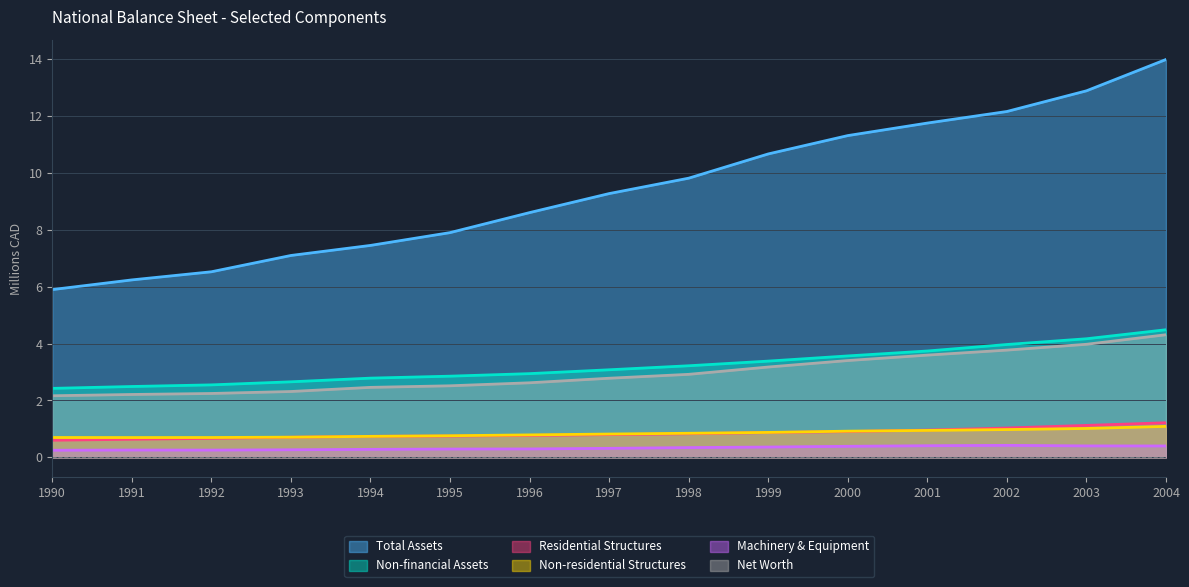

True or false: Total Assets has more than 1 interior local peaks.

False